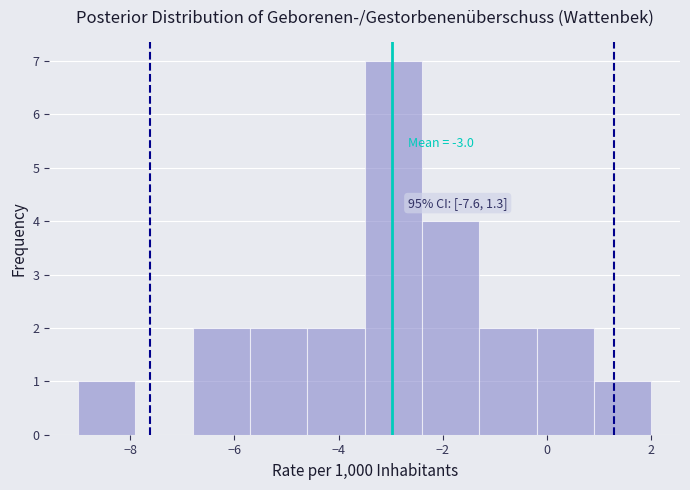

Over which range of the x-axis is the bar tallest?

-3.5 to -2.4